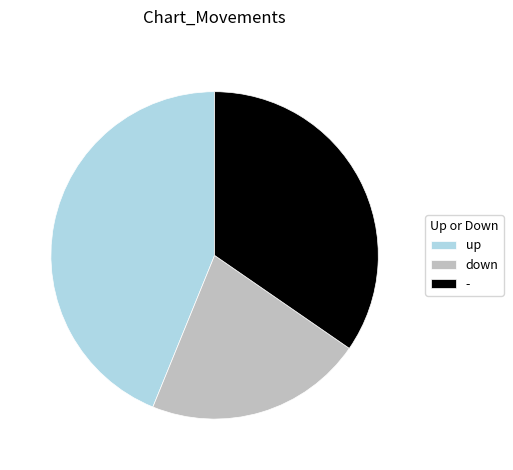

Is the sum of up and - greater than half?

Yes